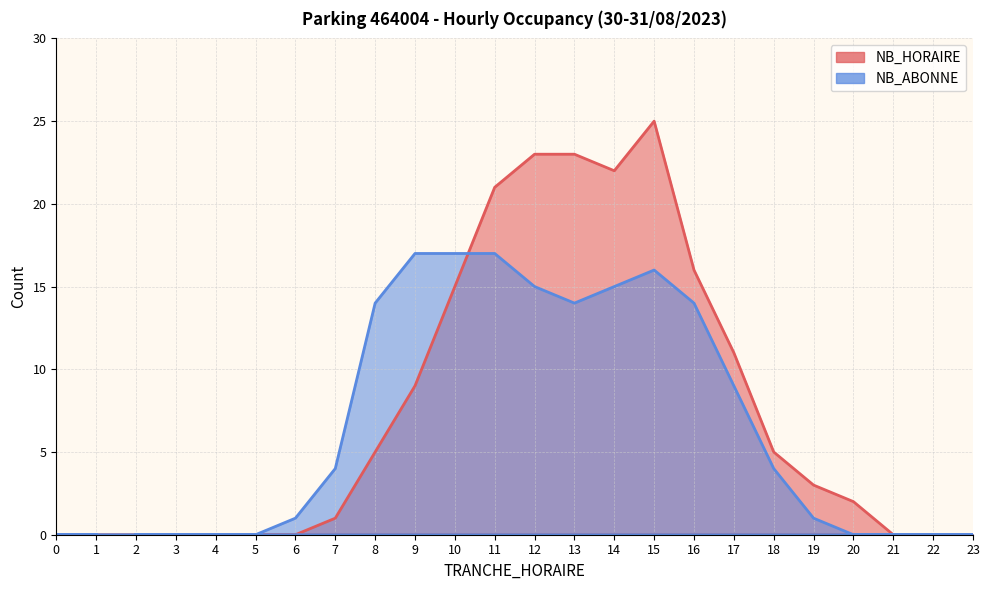

Which category has the highest value in the NB_ABONNE series?

9